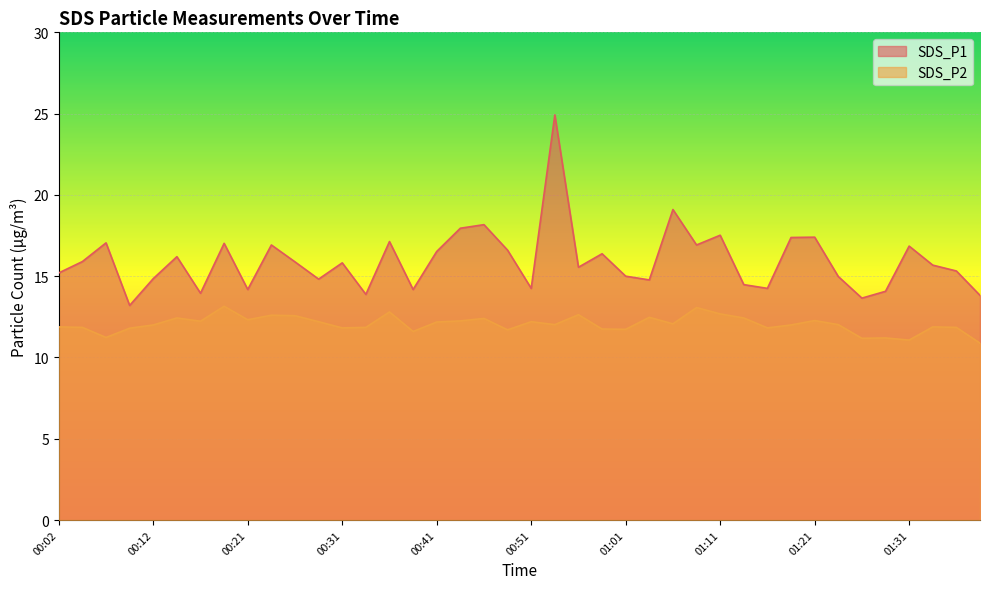

What position from the left is 00:53?

22